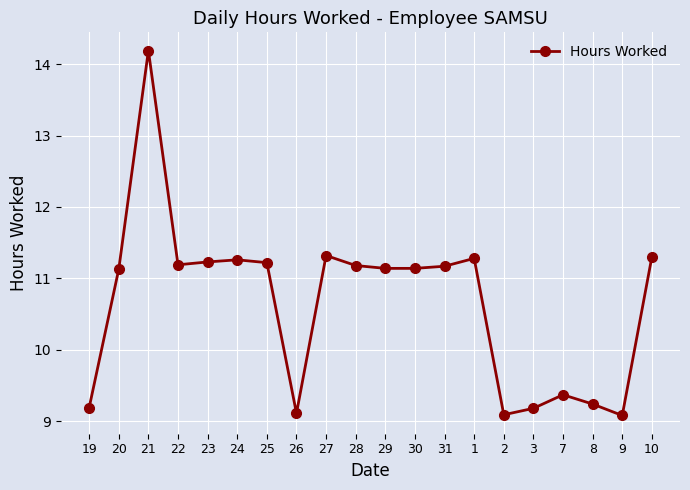

Which has a higher value, 27 or 25?

27